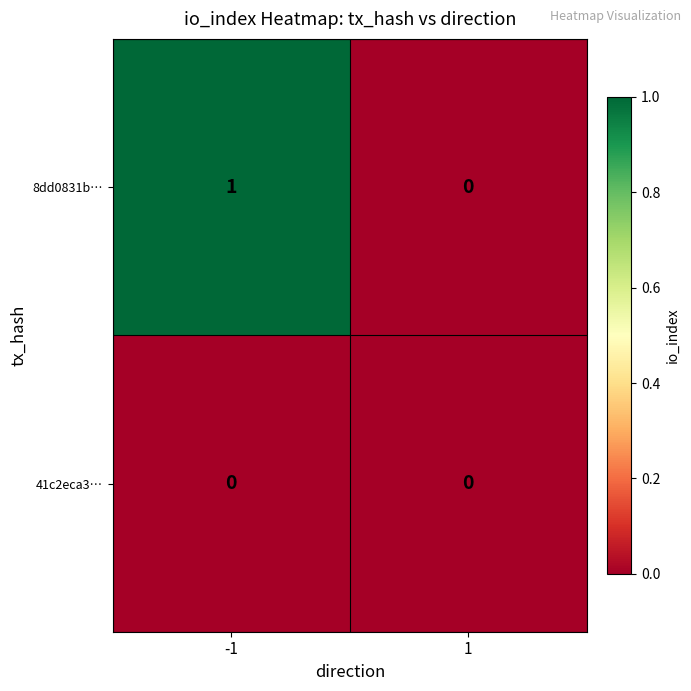

Which series has the largest total across all categories?

8dd0831b…